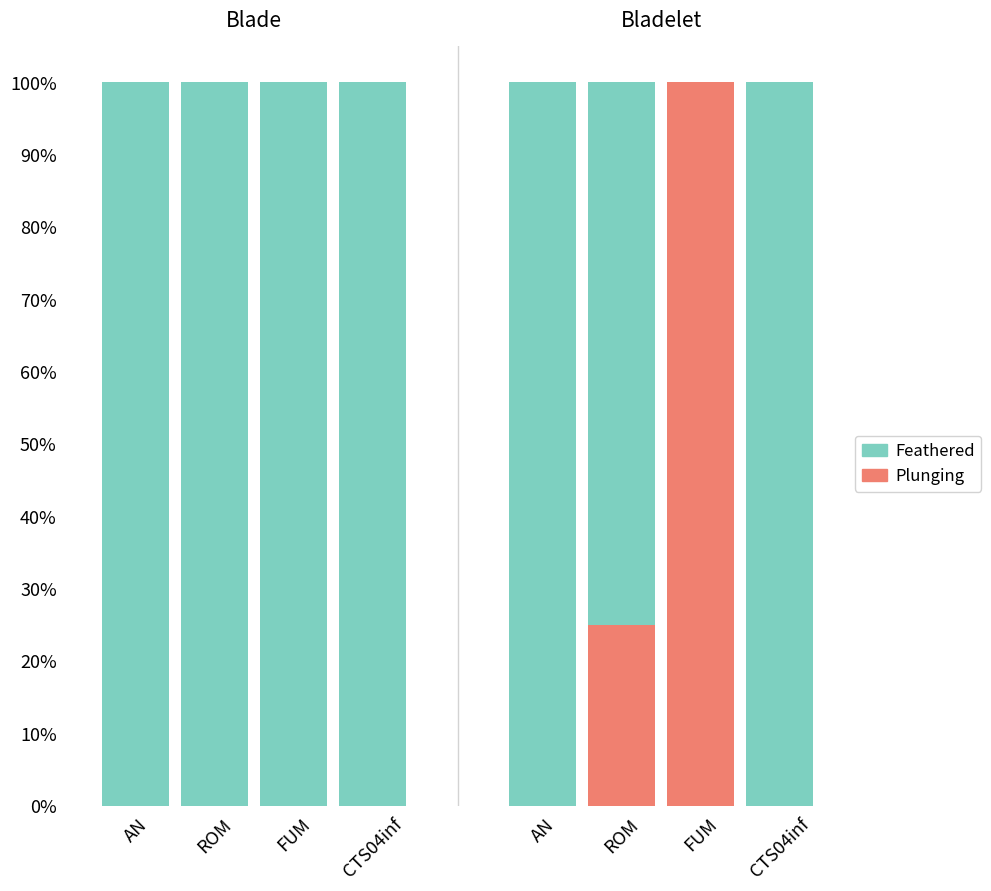

What are all the series names shown in the legend?

Feathered, Plunging